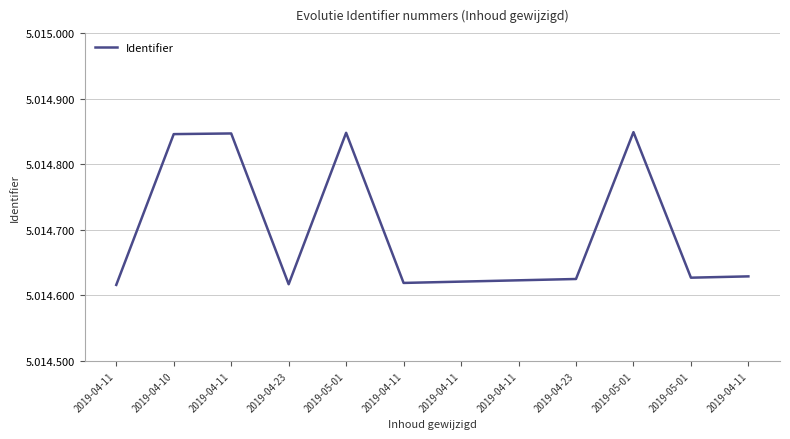

What is the ratio of the value at 2019-04-11 to the value at 2019-04-11?

1.0